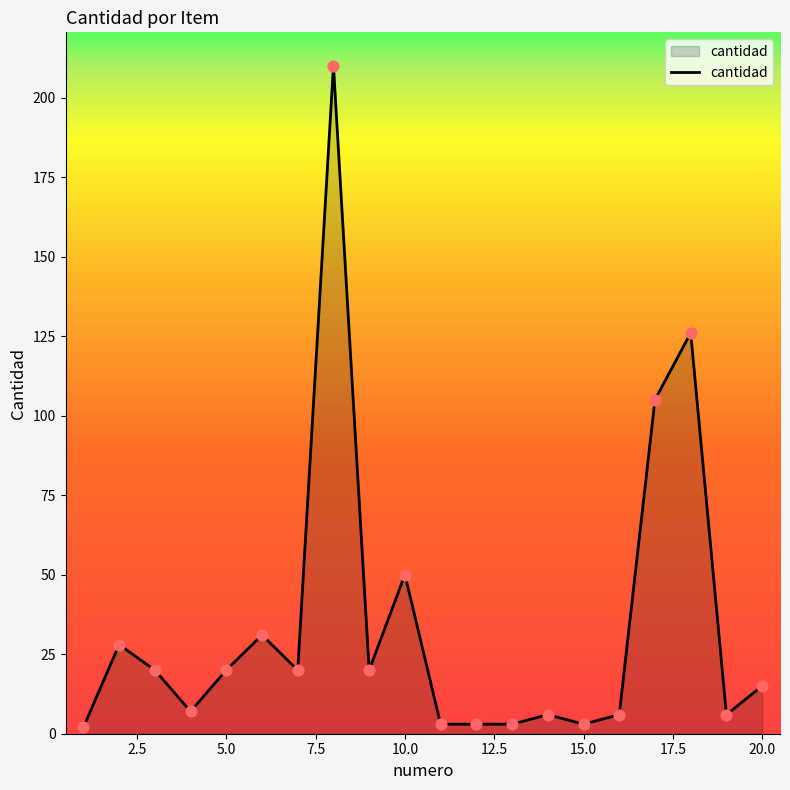

What is the greatest value displayed?

210